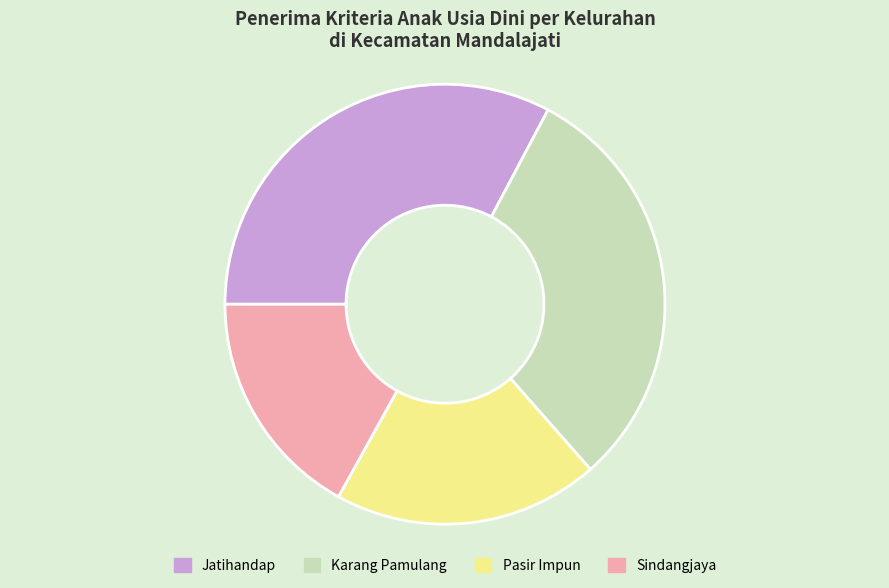

Which category has the smallest portion of the pie?

Sindangjaya